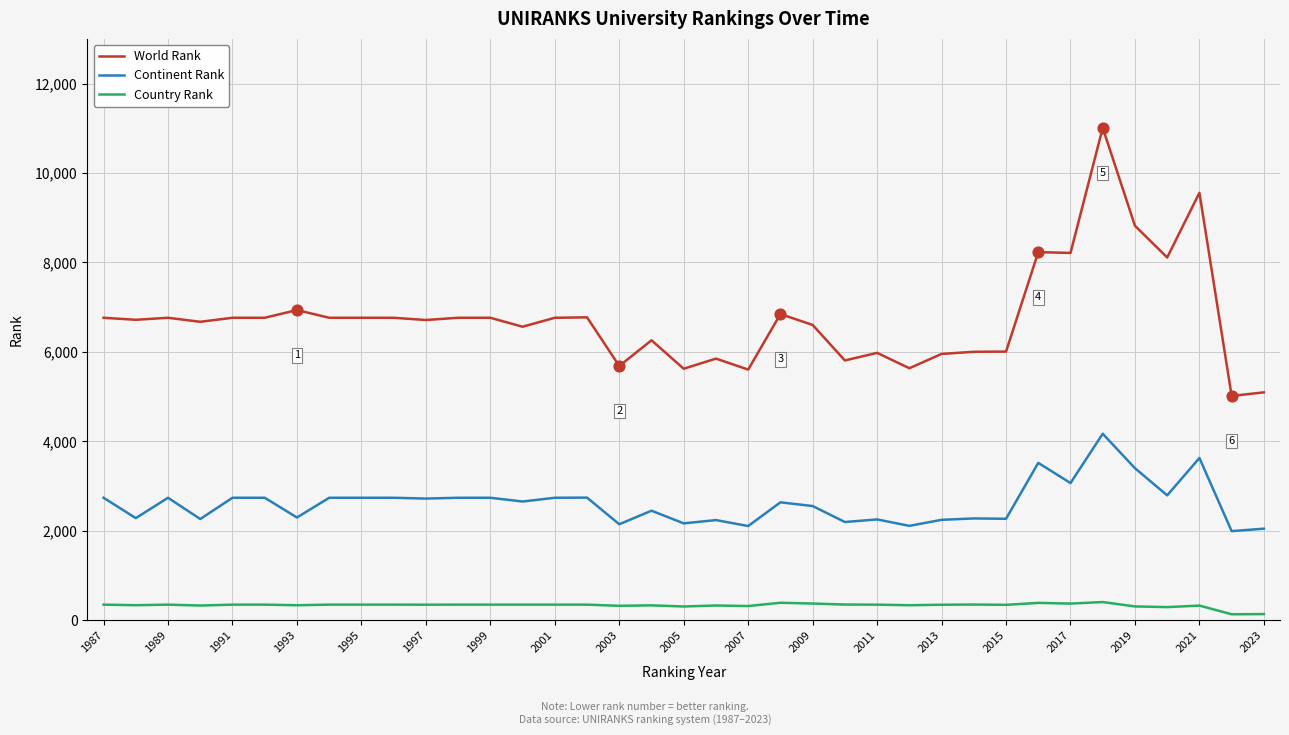

Which series has the largest total across all categories?

World Rank